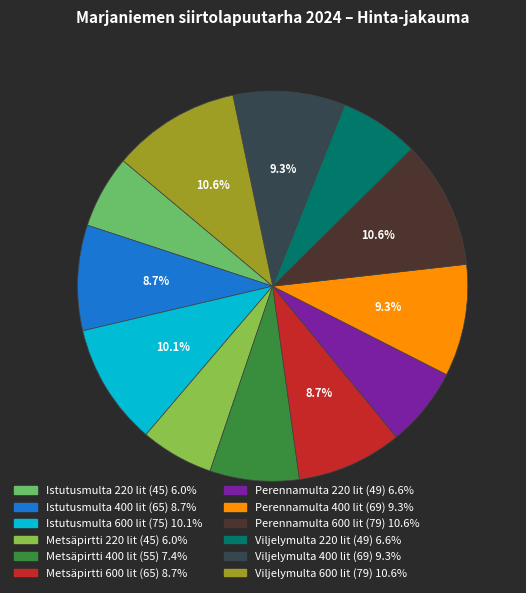

Is there any slice that represents more than half of the pie?

No